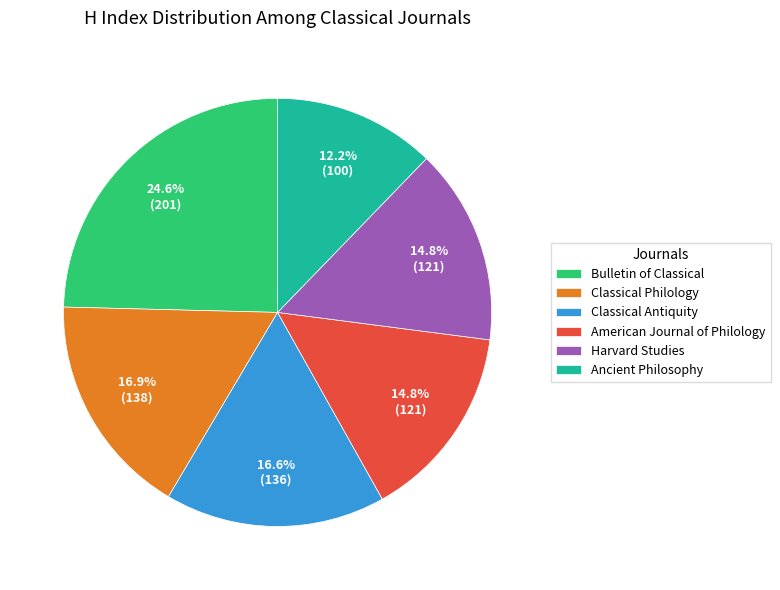

Approximately how many times larger is the value at Classical Antiquity compared to Classical Philology?

1.0